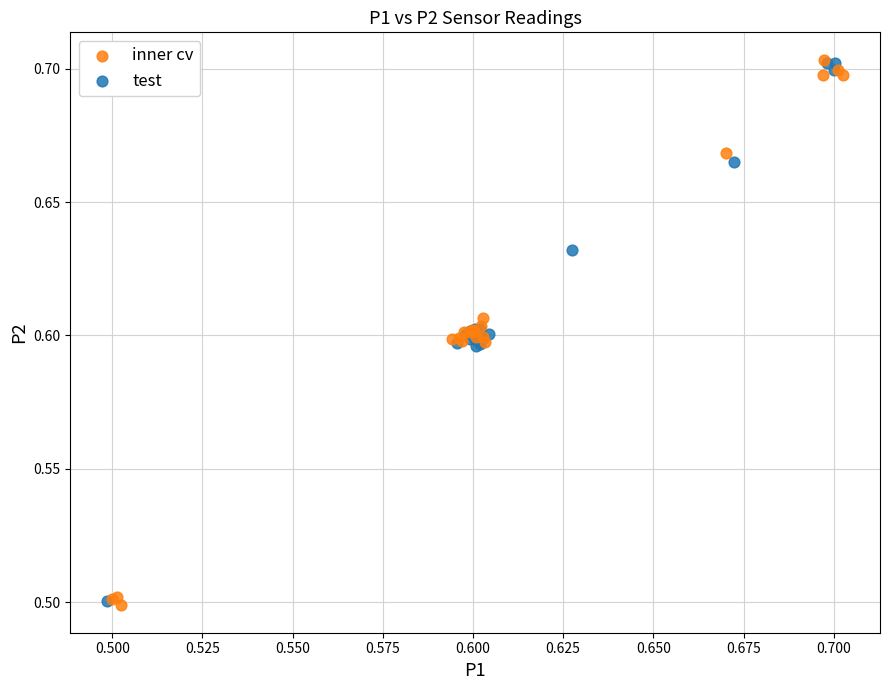

Which series has the largest Y range (max minus min)?

inner cv